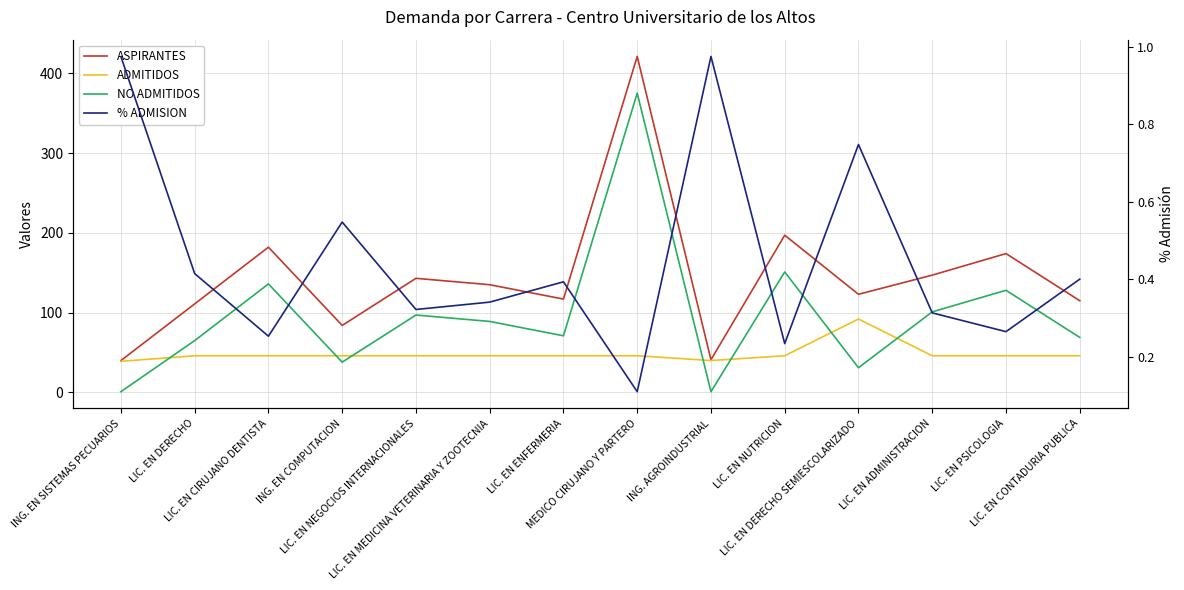

At which category is the sum across all series the highest?

MEDICO CIRUJANO Y PARTERO